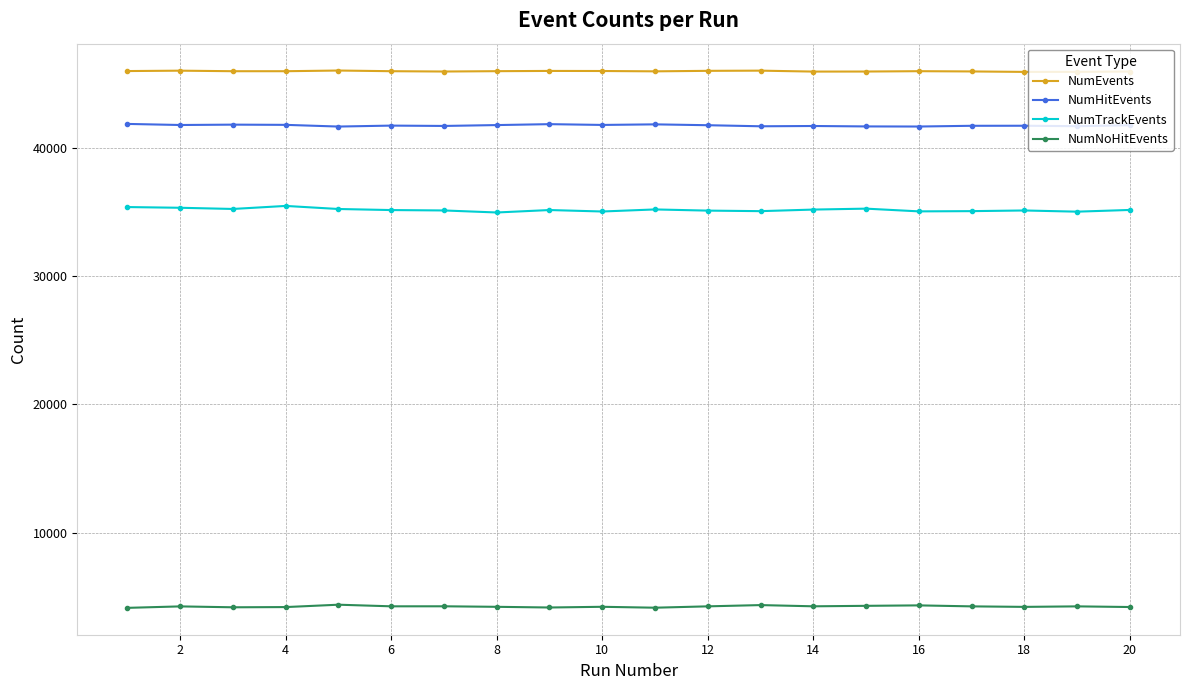

What is the lowest value of the NumHitEvents series?

41691